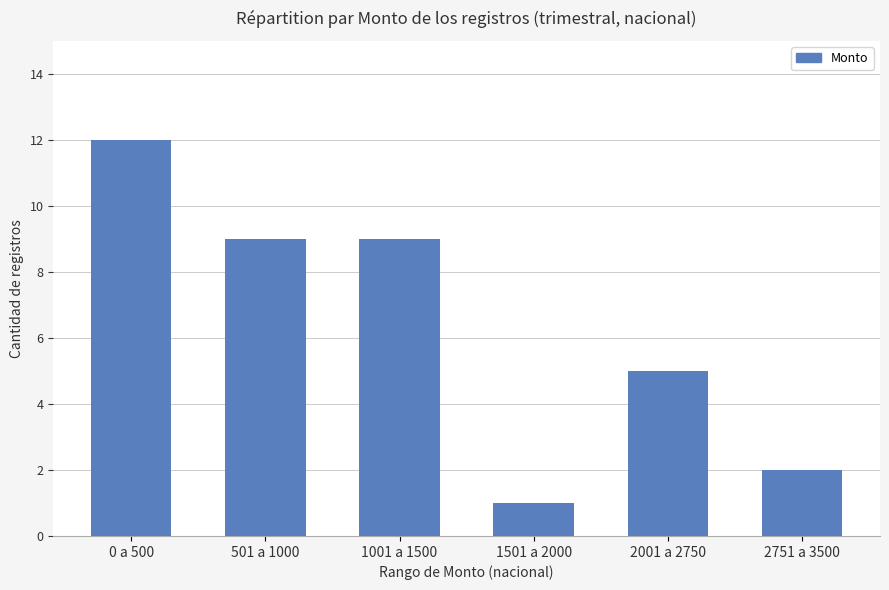

Reading left to right, list all the values displayed in this chart.

12	9	9	1	5	2